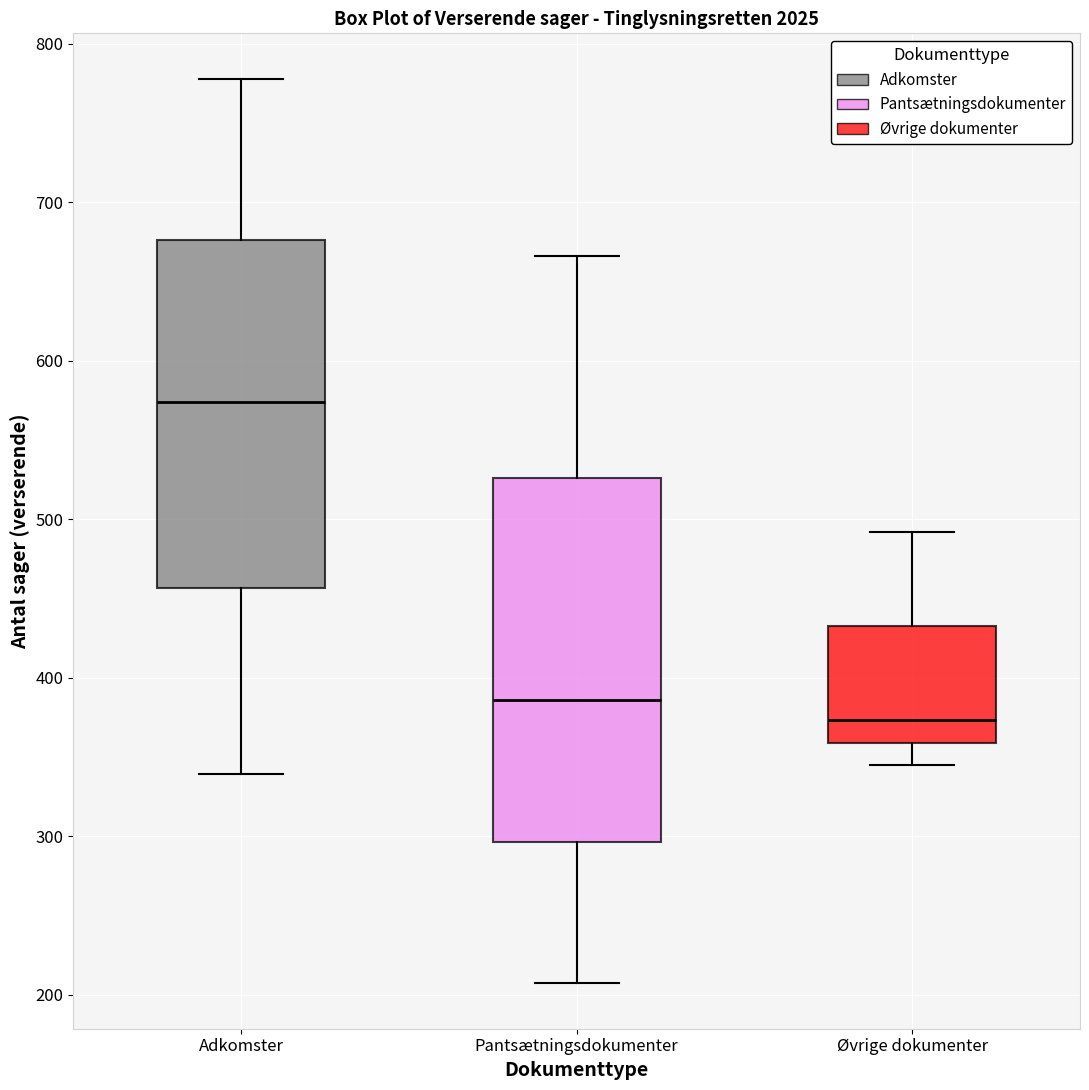

Comparing the boxes themselves (not the whiskers), which one is the tallest?

Pantsætningsdokumenter